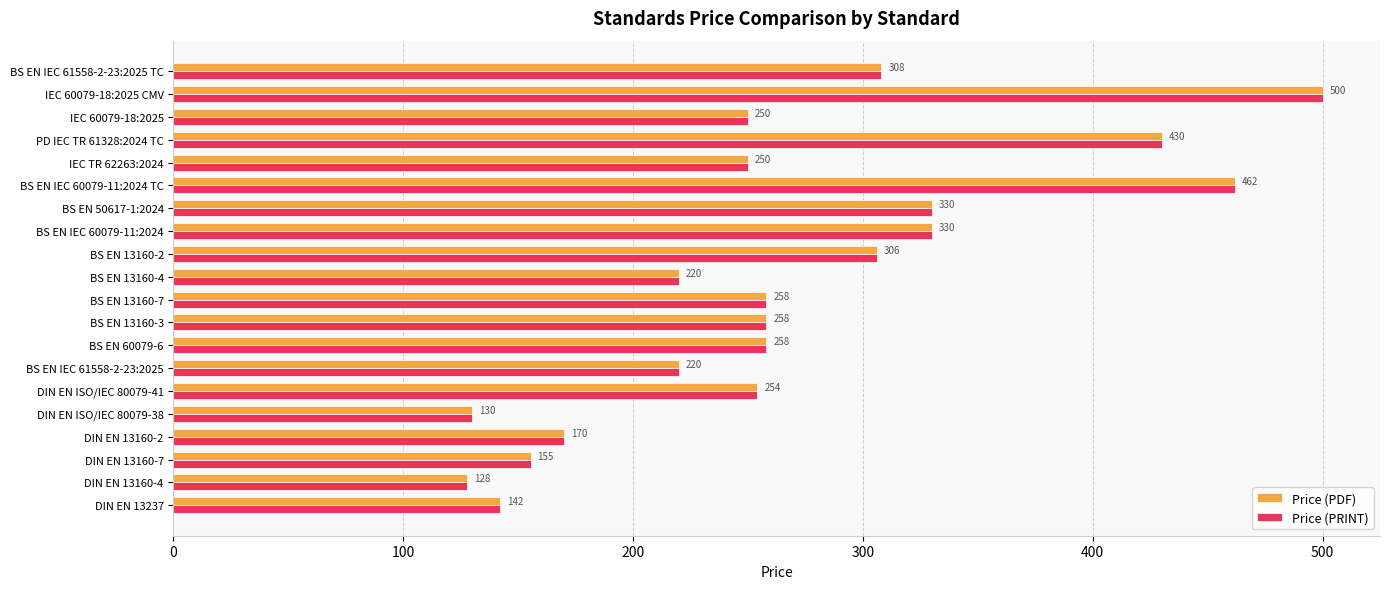

At which category does the chart reach its peak across all series?

IEC 60079-18:2025 CMV